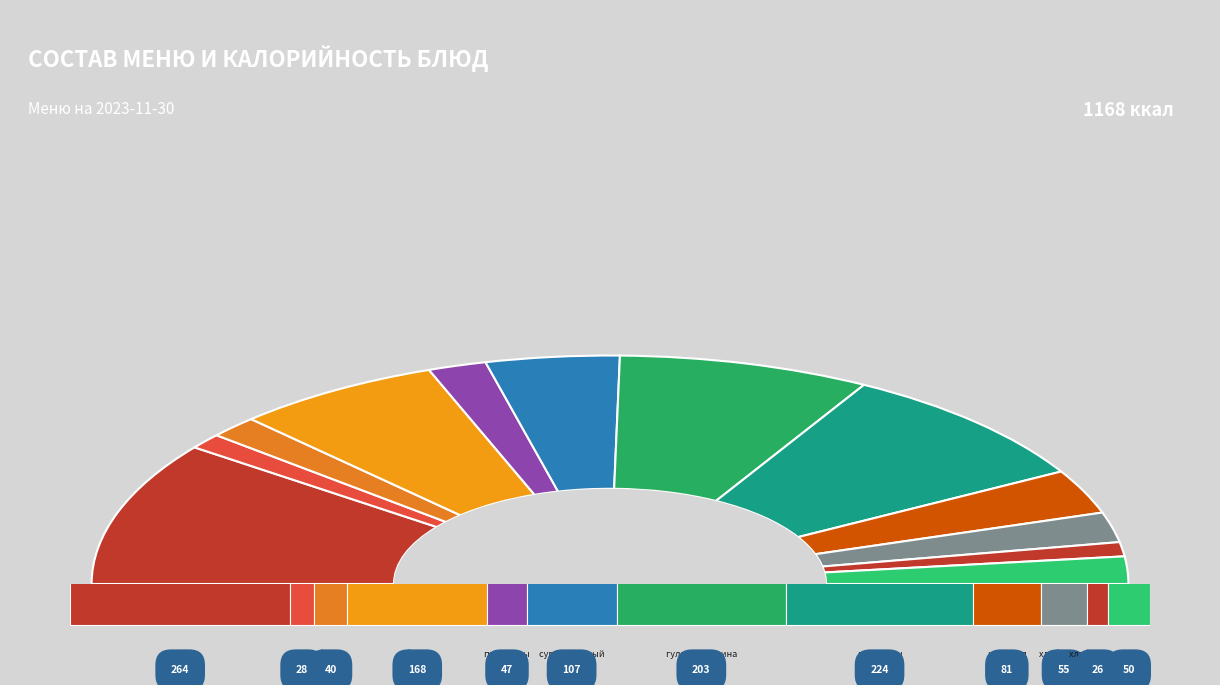

To the nearest percent, what is the difference between the largest and smallest slice percentages?

18%